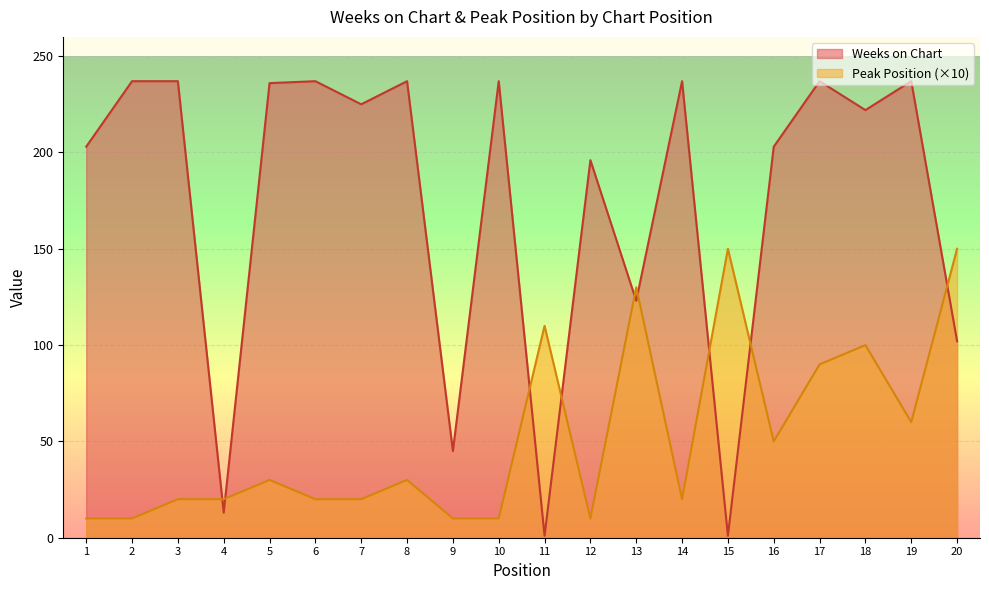

Rank the series by their maximum value, from highest to lowest.

Weeks on Chart, Peak Position (×10)